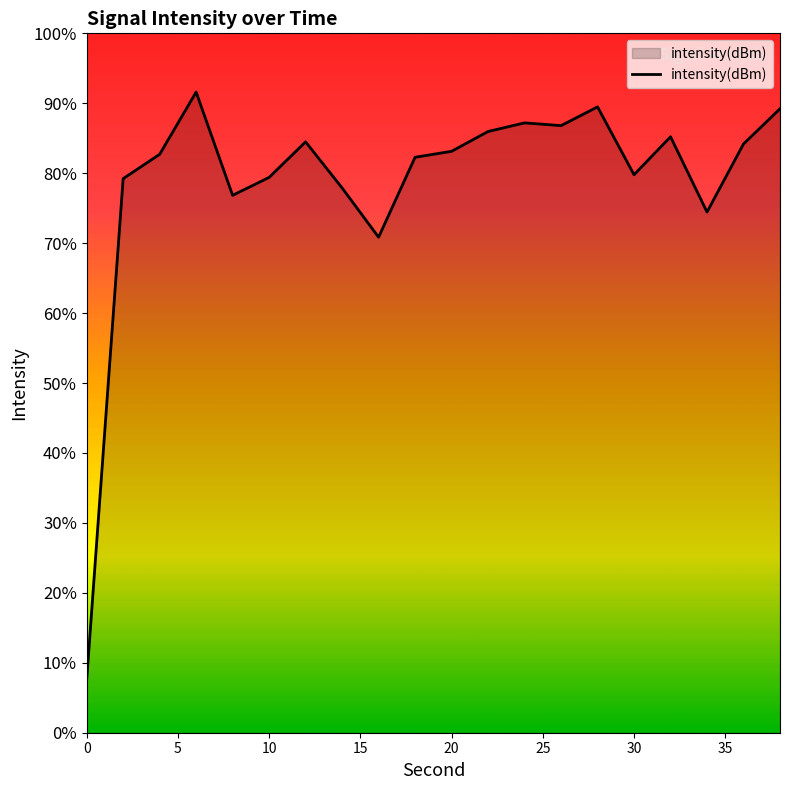

Is it true that the value at 9 is -41.7?

False